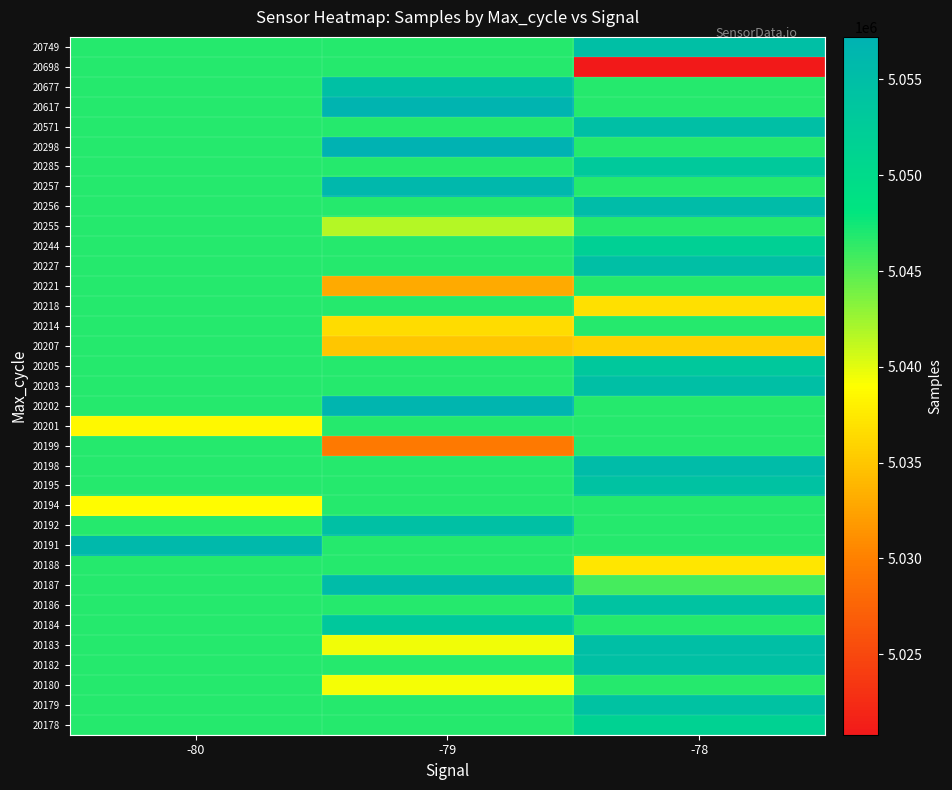

Reading left to right, transcribe all the data shown in this chart.

20178: -80=5046793.9	-79=5046793.9	-78=5051489.0
20179: -80=5046793.9	-79=5046793.9	-78=5054300.0
20180: -80=5046793.9	-79=5039428.0	-78=5046793.9
20182: -80=5046793.9	-79=5046793.9	-78=5054760.0
20183: -80=5046793.9	-79=5039450.0	-78=5054914.0
20184: -80=5046793.9	-79=5053175.0	-78=5046793.9
20186: -80=5046793.9	-79=5046793.9	-78=5054223.0
20187: -80=5046793.9	-79=5055256.0	-78=5045696.0
20188: -80=5046793.9	-79=5046793.9	-78=5037192.0
20191: -80=5055813.0	-79=5046793.9	-78=5046793.9
20192: -80=5046793.9	-79=5054693.0	-78=5046793.9
20194: -80=5038822.0	-79=5046793.9	-78=5046793.9
20195: -80=5046793.9	-79=5046793.9	-78=5054324.0
20198: -80=5046793.9	-79=5046793.9	-78=5055347.0
20199: -80=5046793.9	-79=5029350.0	-78=5046793.9
20201: -80=5038459.0	-79=5046793.9	-78=5046793.9
20202: -80=5046793.9	-79=5056643.0	-78=5046793.9
20203: -80=5046793.9	-79=5046793.9	-78=5054906.0
20205: -80=5046793.9	-79=5046793.9	-78=5053139.0
20207: -80=5046793.9	-79=5035011.0	-78=5035715.0
20214: -80=5046793.9	-79=5036501.0	-78=5046793.9
20218: -80=5046793.9	-79=5046793.9	-78=5036751.0
20221: -80=5046793.9	-79=5032921.0	-78=5046793.9
20227: -80=5046793.9	-79=5046793.9	-78=5054867.0
20244: -80=5046793.9	-79=5046793.9	-78=5051881.0
20255: -80=5046793.9	-79=5041689.0	-78=5046793.9
20256: -80=5046793.9	-79=5046793.9	-78=5055513.0
20257: -80=5046793.9	-79=5056070.0	-78=5046793.9
20285: -80=5046793.9	-79=5046793.9	-78=5052971.0
20298: -80=5046793.9	-79=5057222.0	-78=5046793.9
20571: -80=5046793.9	-79=5046793.9	-78=5054914.0
20617: -80=5046793.9	-79=5056803.0	-78=5046793.9
20677: -80=5046793.9	-79=5054642.0	-78=5046793.9
20698: -80=5046793.9	-79=5046793.9	-78=5020803.0
20749: -80=5046793.9	-79=5046793.9	-78=5054829.0